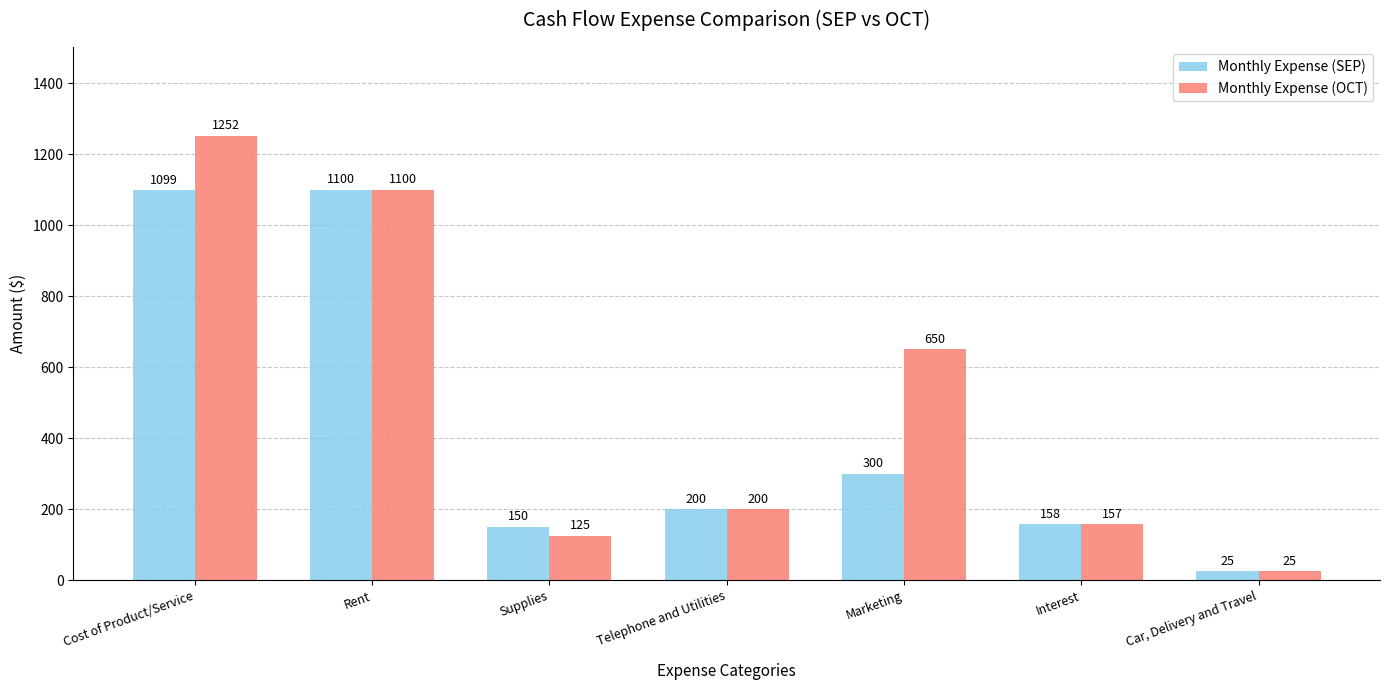

Which category has the lowest value in the Monthly Expense (OCT) series?

Car, Delivery and Travel